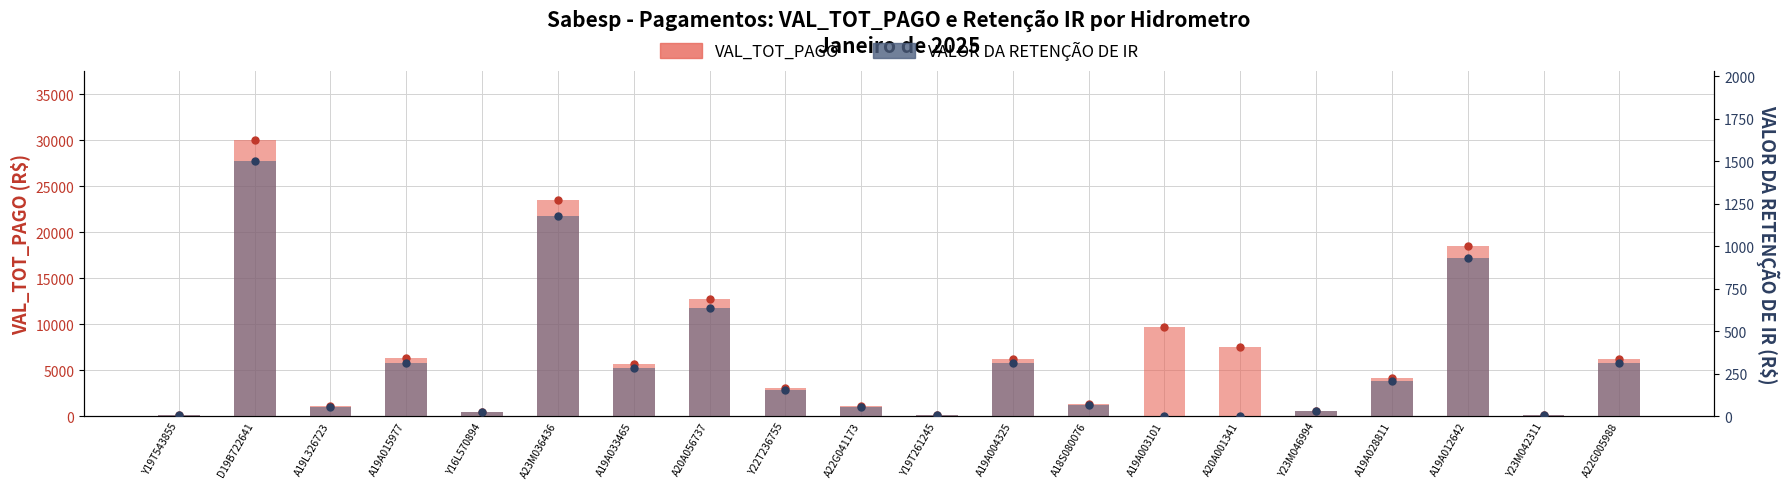

What is the label of the 9th bar from the left?

Y22T236755